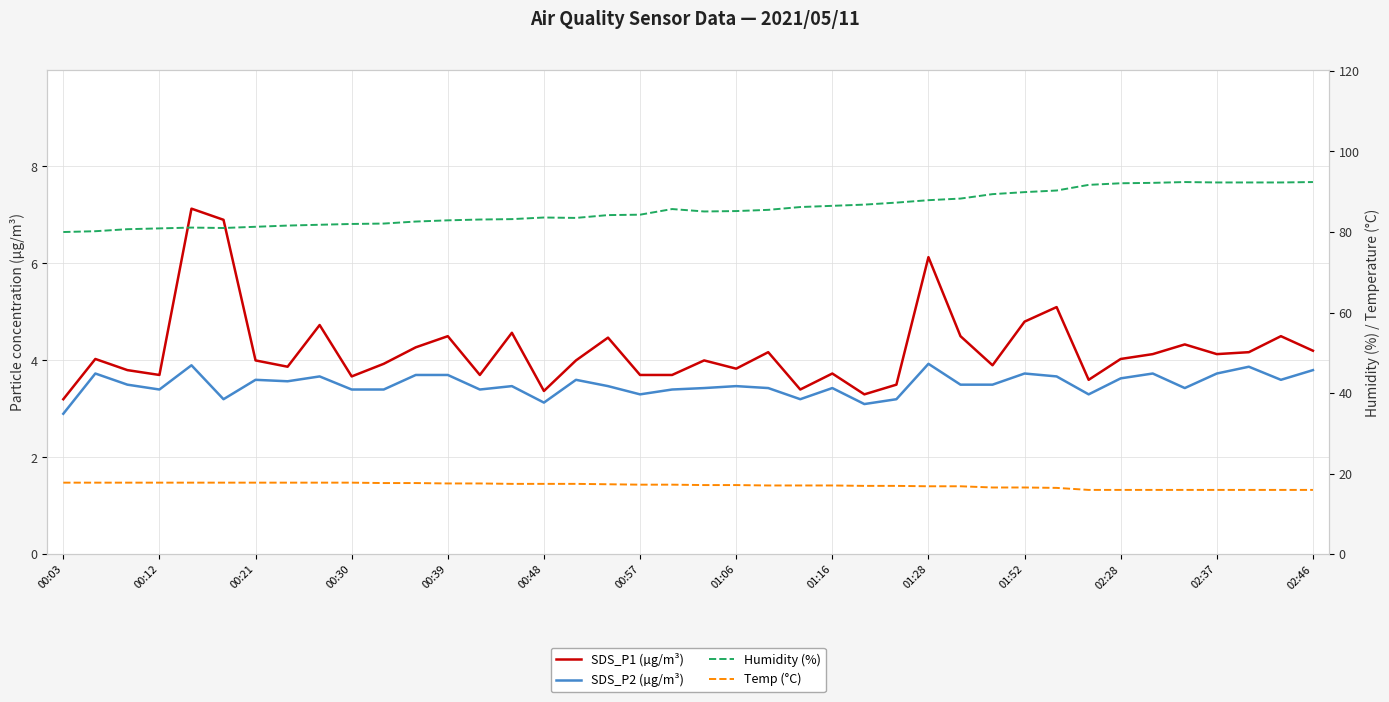

What is the label of the 9th point from the right?

31